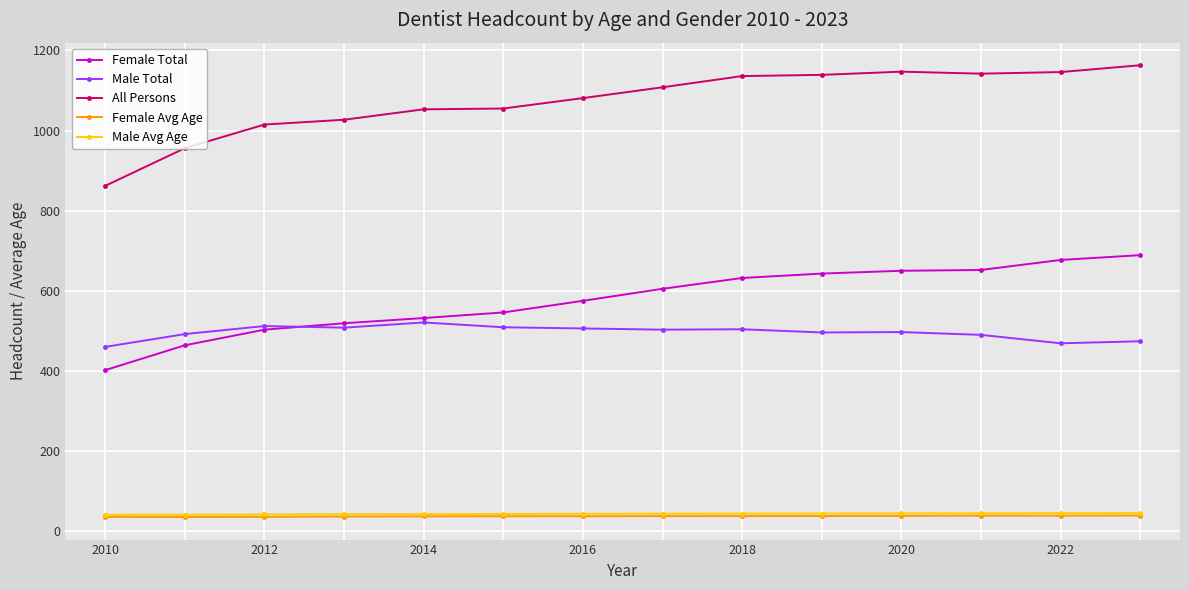

What is the lowest value of the Female Total series?

402.0